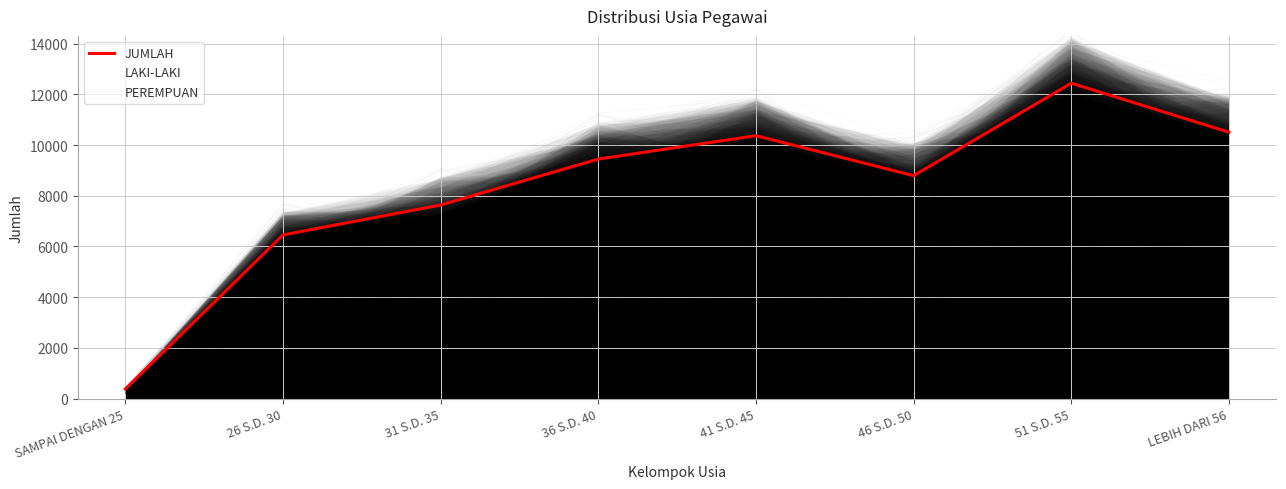

Where does the data first go above 9450?

41 S.D. 45